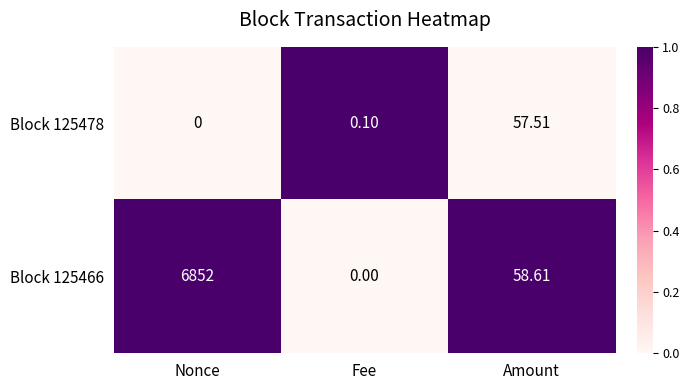

What is the total value across all series at Nonce?

6852.0